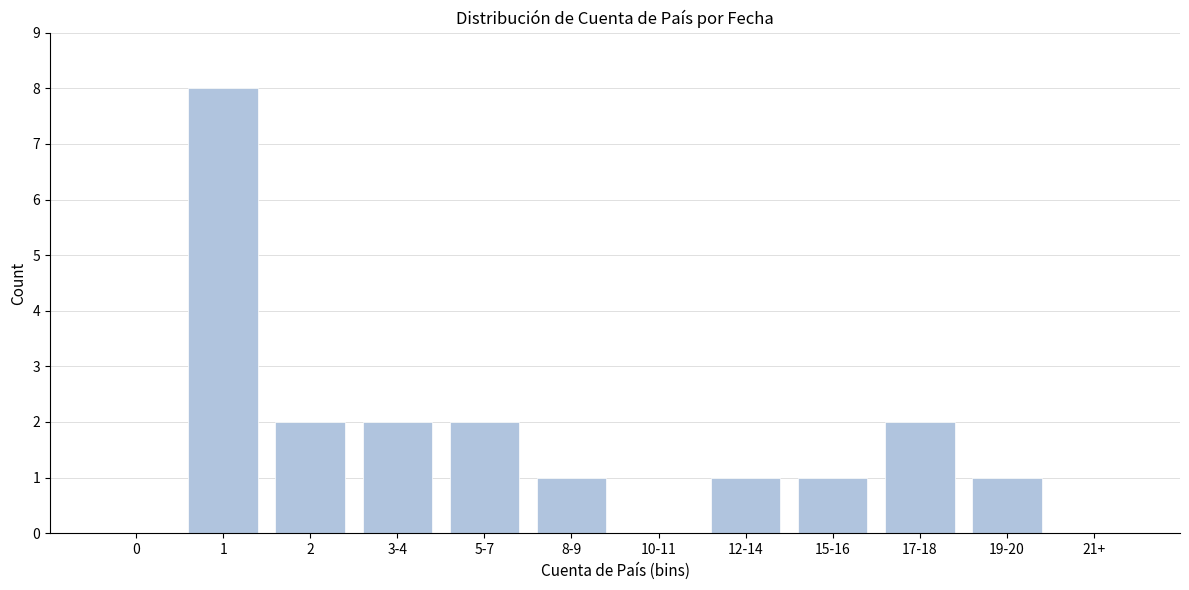

Reading left to right, what are all the values shown in this chart?

0=0	1=8	2=2	3-4=2	5-7=2	8-9=1	10-11=0	12-14=1	15-16=1	17-18=2	19-20=1	21+=0